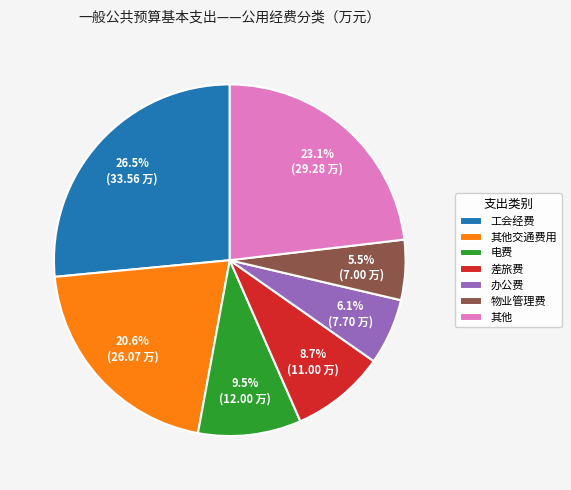

Count the number of slices in the pie.

7